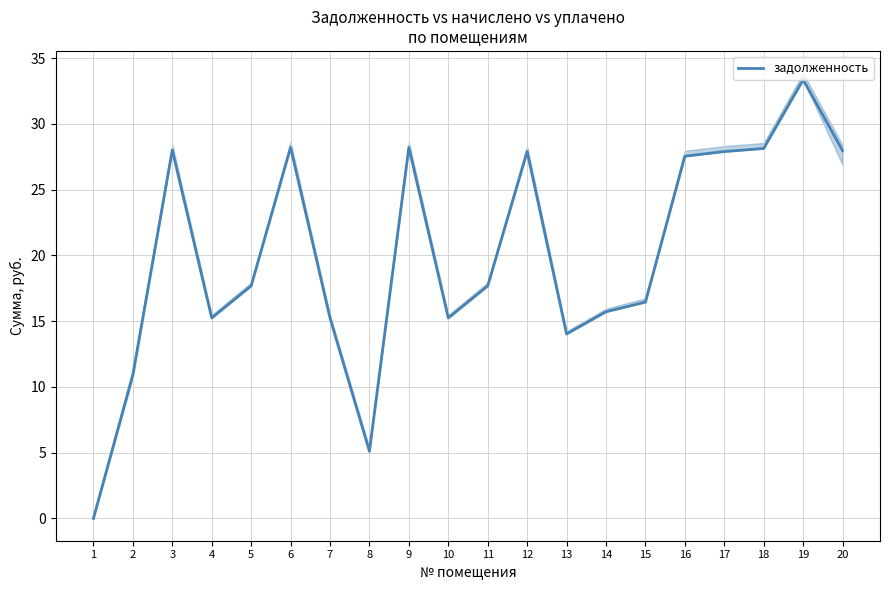

What is the maximum value shown in the chart?

33.4